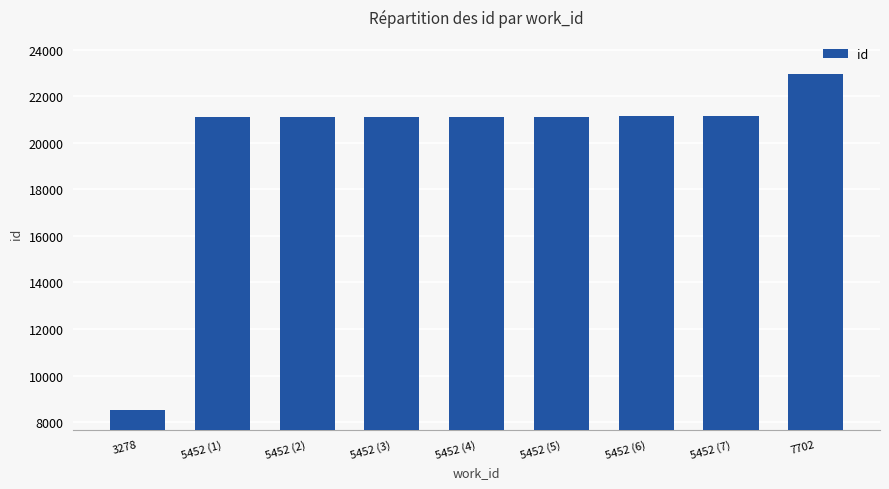

What is the change in value from 5452 (1) to 5452 (5)?

+4